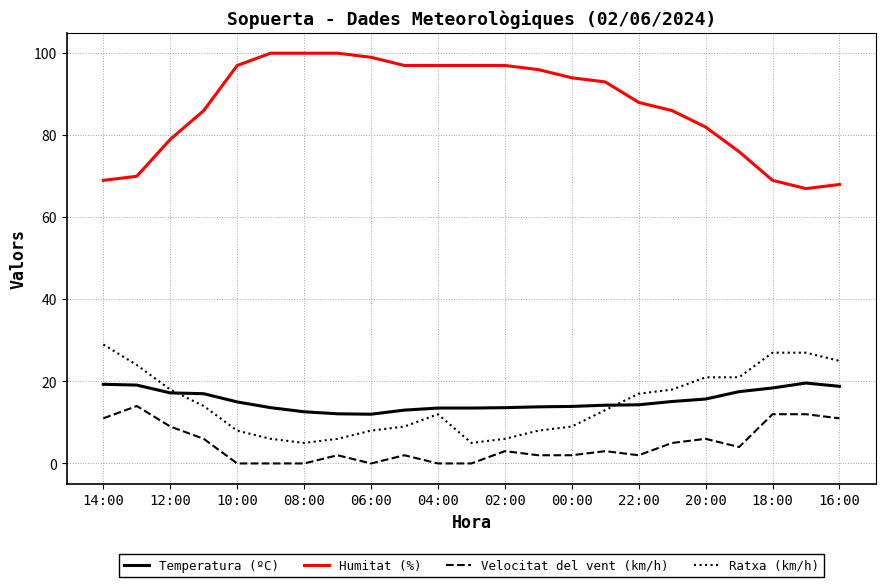

True or false: Humitat (%) and Ratxa (km/h) cross at least once.

False